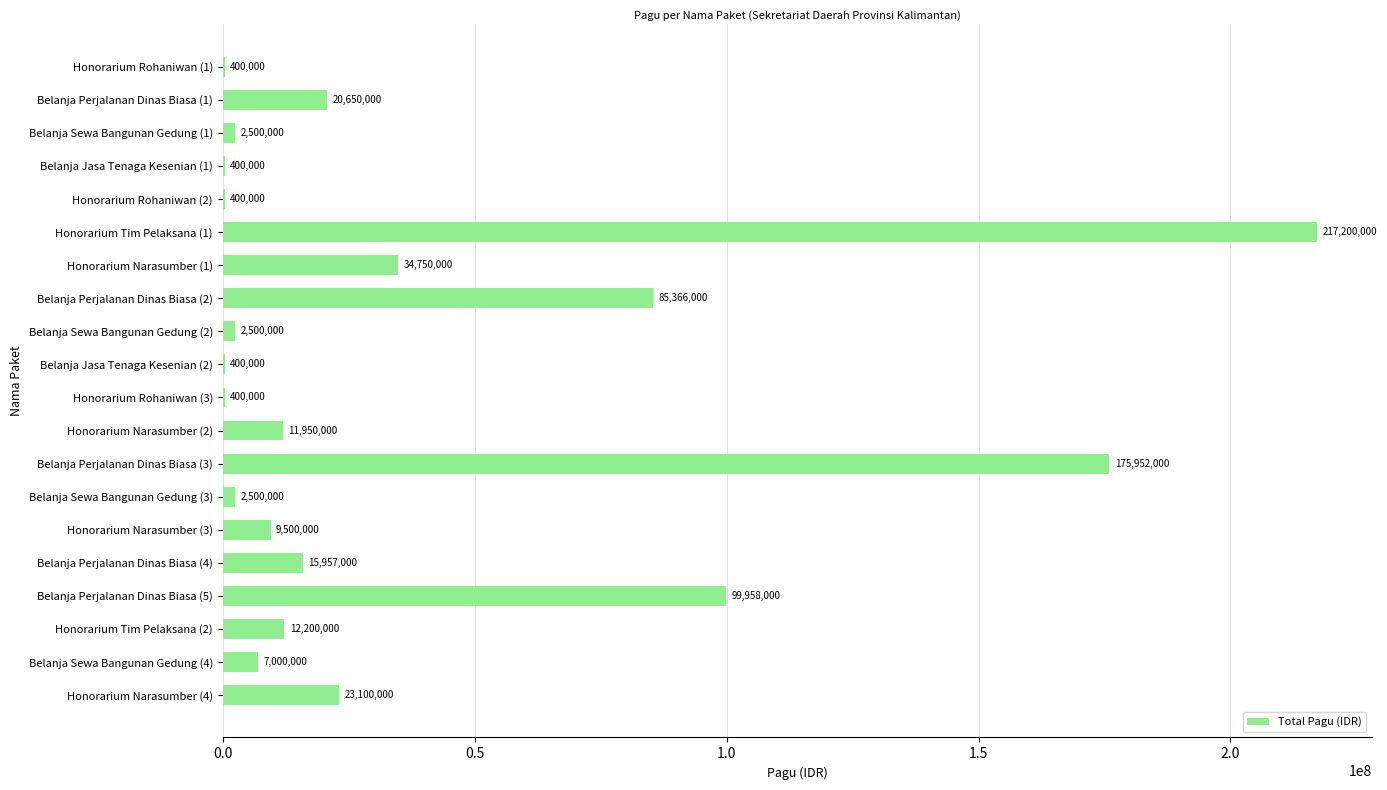

What is the maximum value shown in the chart?

217200000